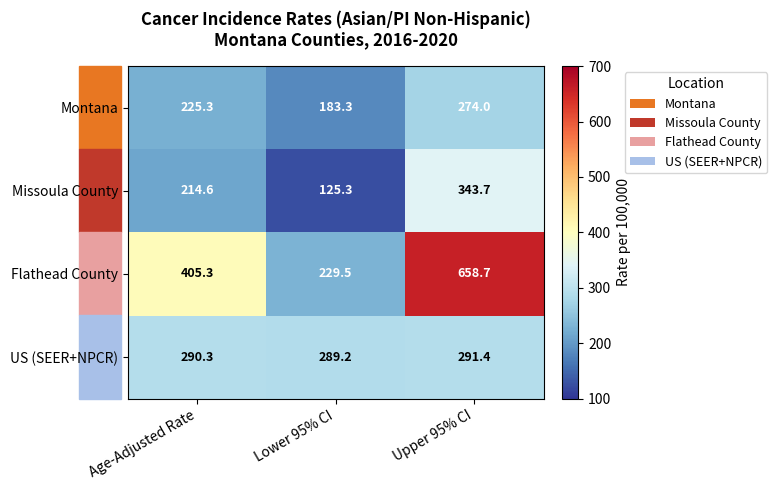

What is the sum of the Flathead County values at Upper 95% CI and Age-Adjusted Rate?

1064.0